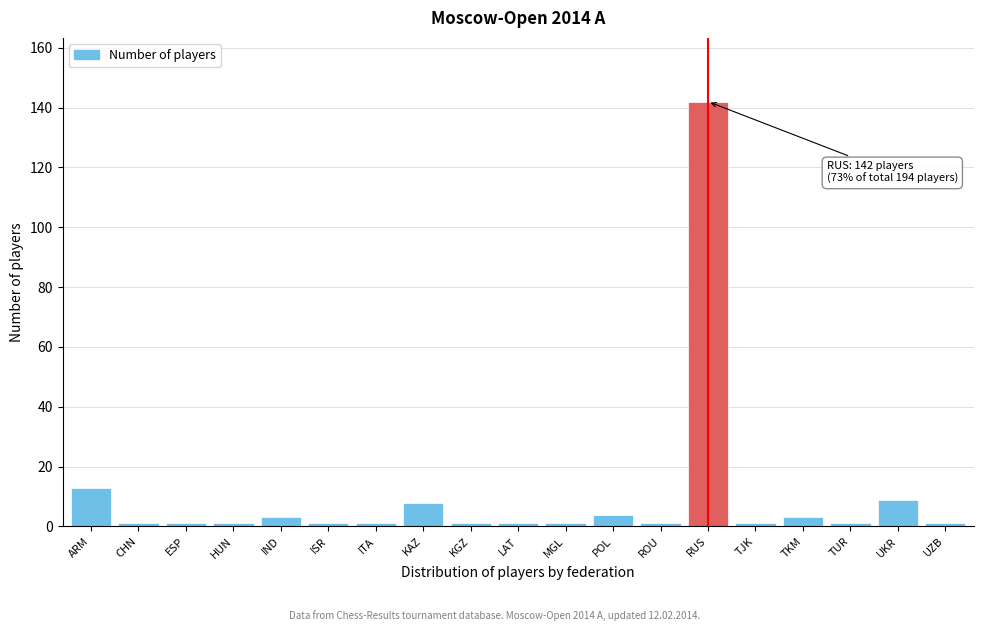

Reading left to right, extract all data points from this chart.

13	1	1	1	3	1	1	8	1	1	1	4	1	142	1	3	1	9	1